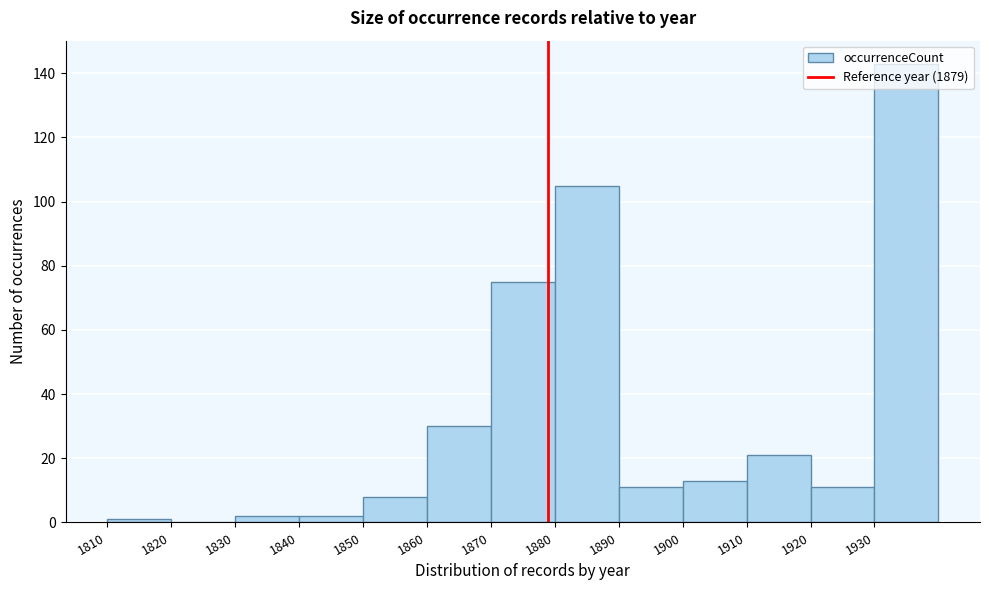

Which range on the x-axis has the tallest bar?

1930 to 1940